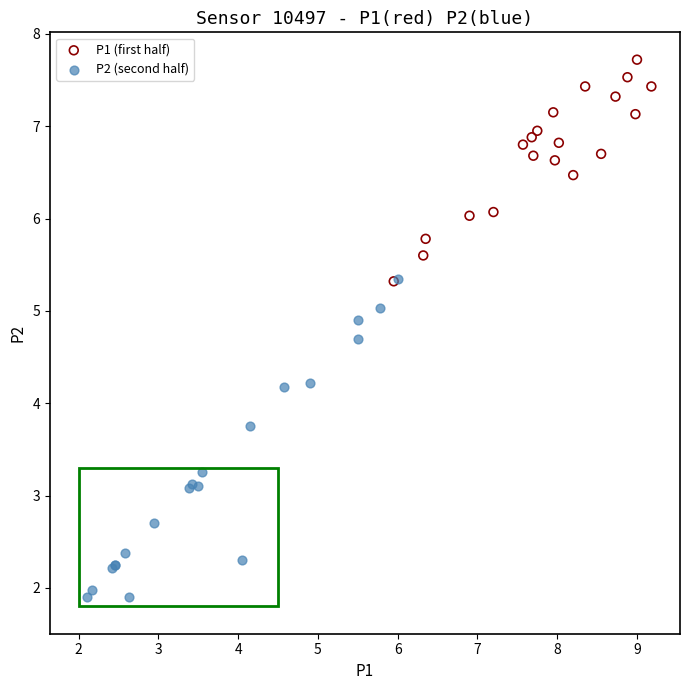

Which series contains the highest Y value?

P1 (first half)